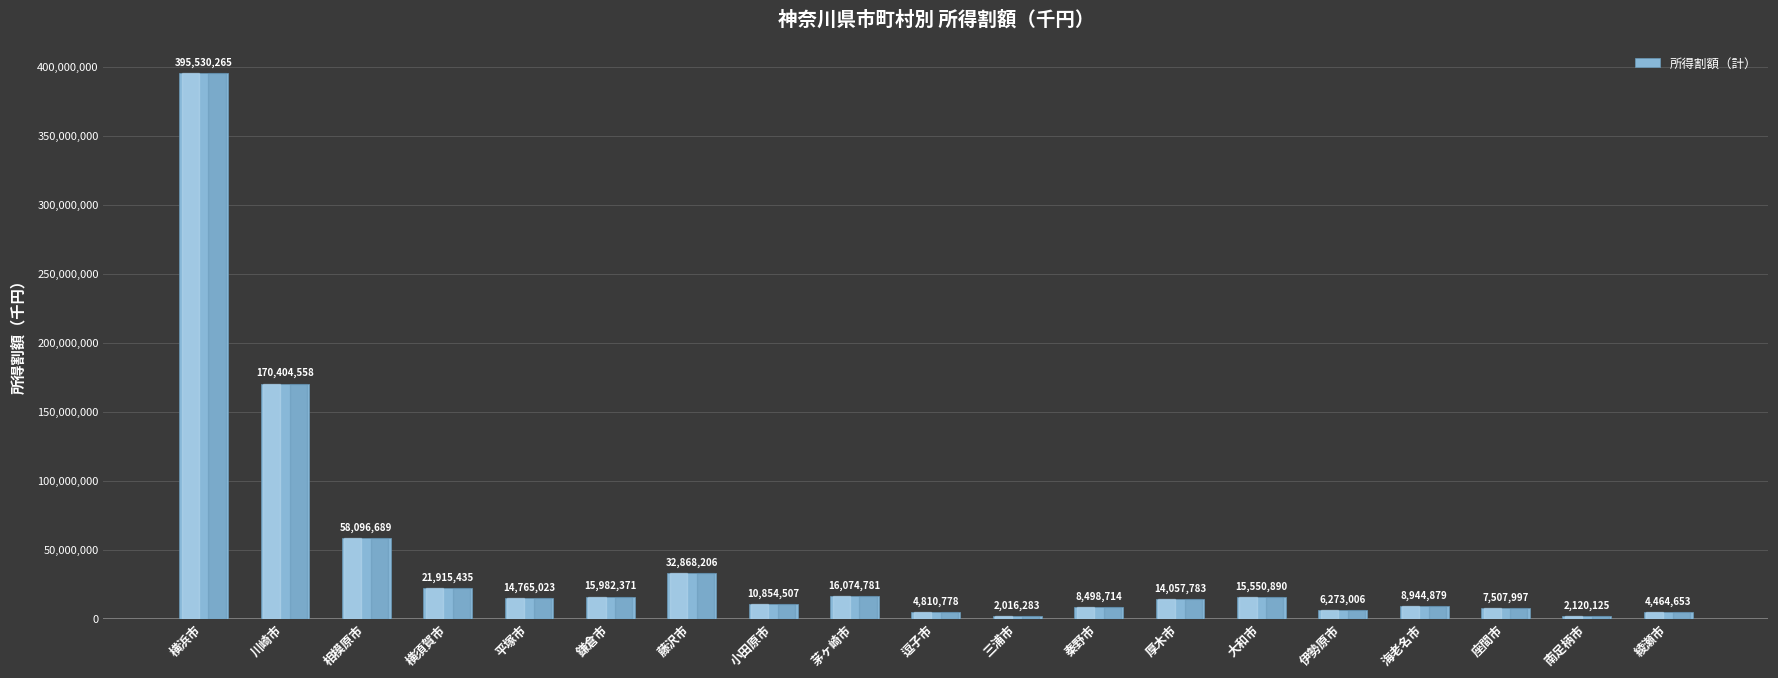

What is the label of the 11th bar from the left?

三浦市